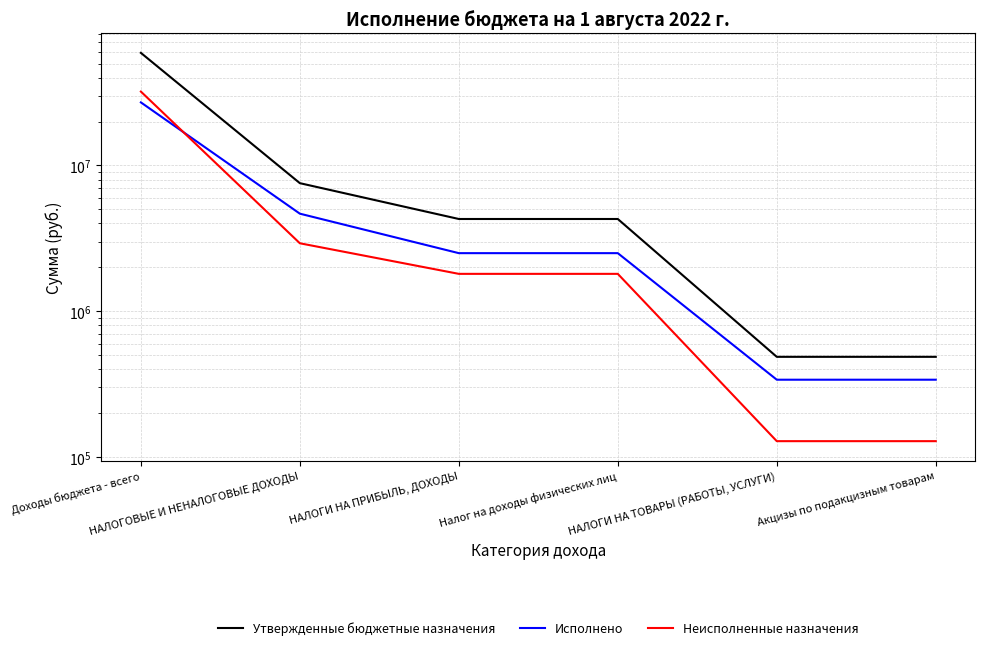

What is the average value of the Исполнено series?

6237504.6